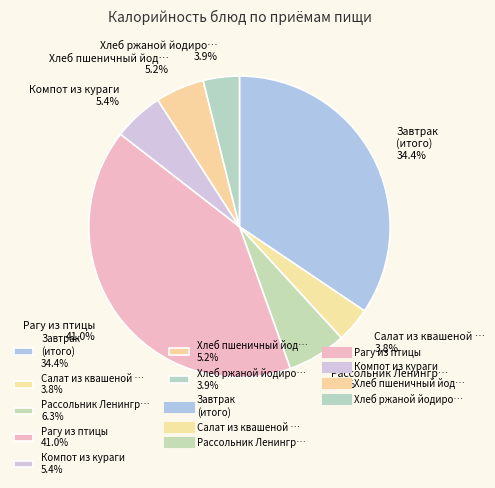

Which category has the biggest portion of the pie?

Рагу из птицы 41.0%